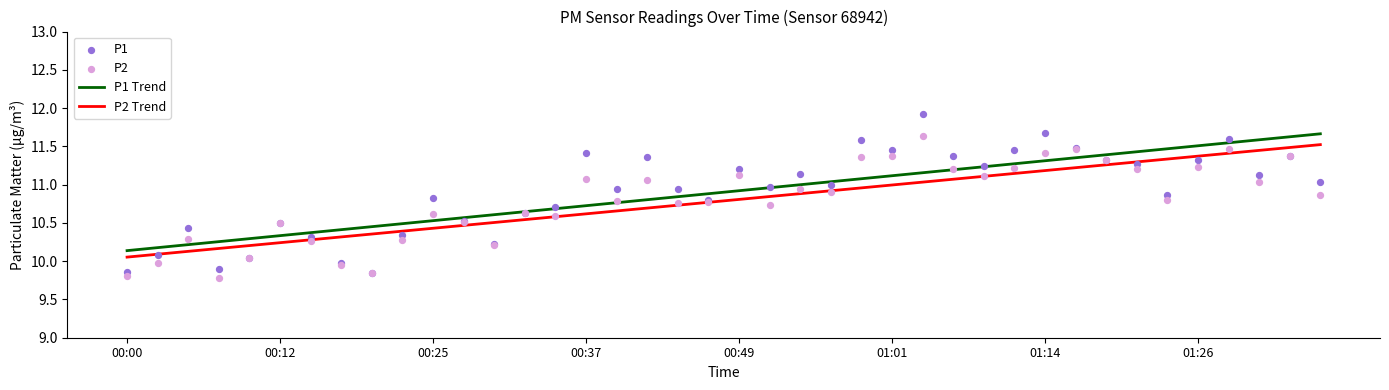

Which series contains the highest Y value?

P1